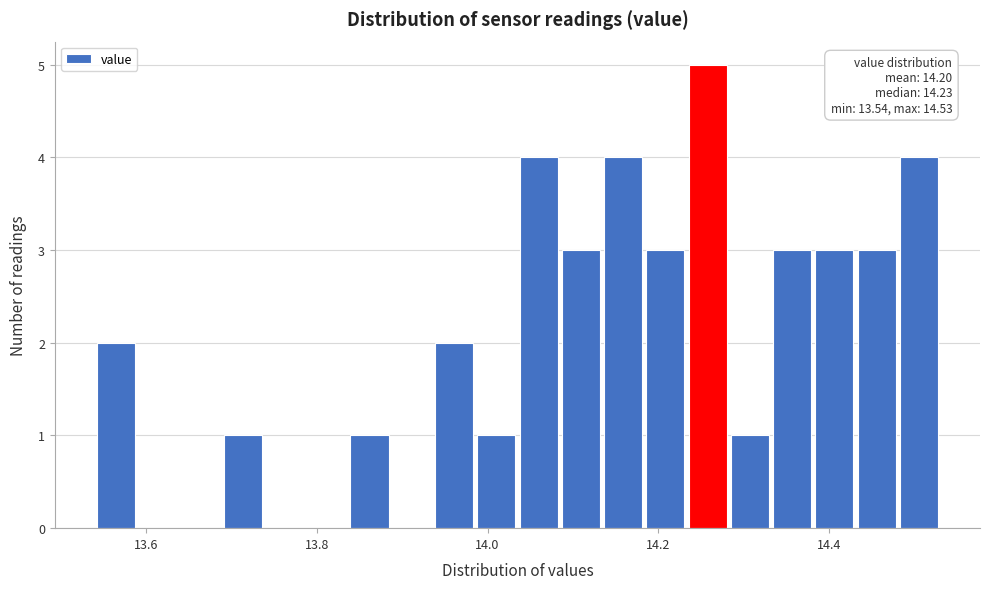

Read against the x-axis, roughly where is the centre of the tallest bar?

14.26